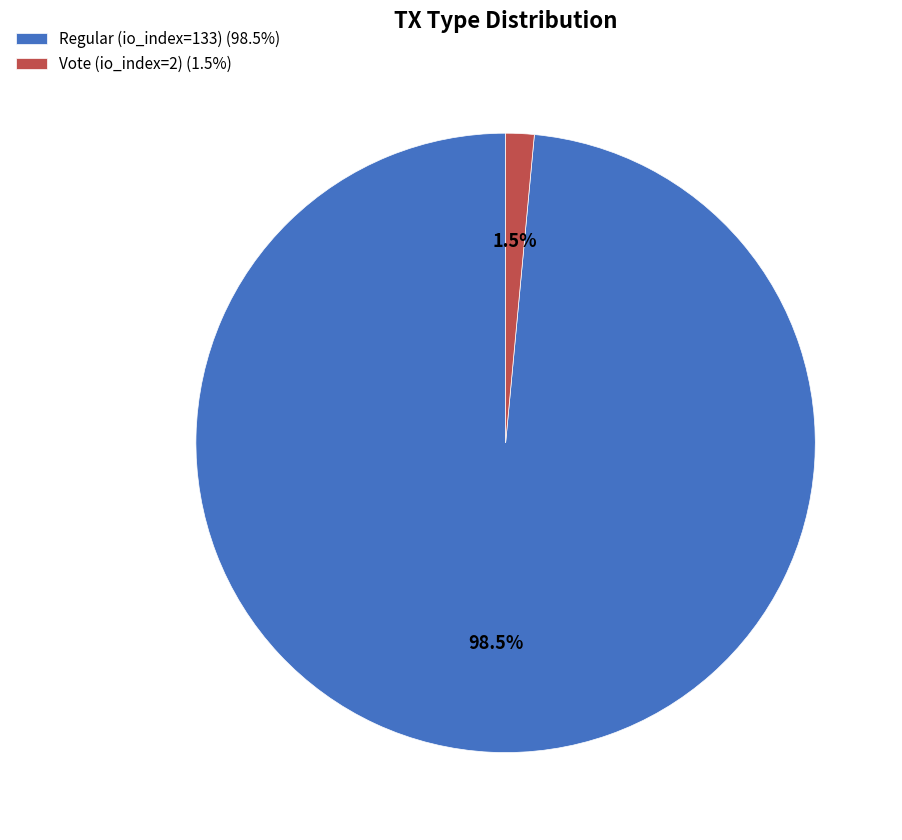

What is the smallest slice in the pie chart?

Vote (io_index=2)